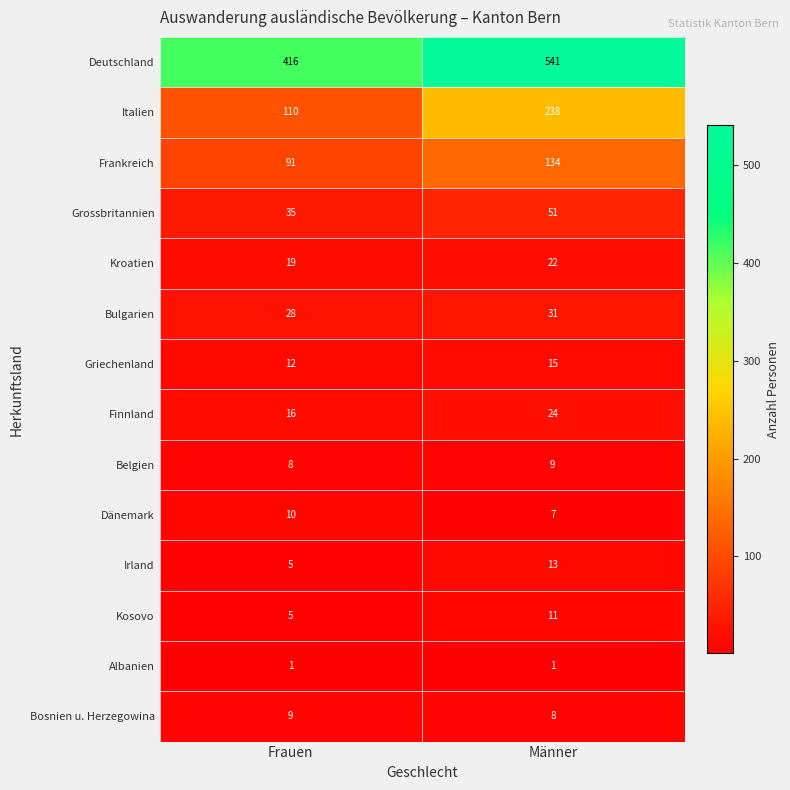

Reading right to left, list all the values displayed in this chart.

Deutschland: Männer=541	Frauen=416
Italien: Männer=238	Frauen=110
Frankreich: Männer=134	Frauen=91
Grossbritannien: Männer=51	Frauen=35
Kroatien: Männer=22	Frauen=19
Bulgarien: Männer=31	Frauen=28
Griechenland: Männer=15	Frauen=12
Finnland: Männer=24	Frauen=16
Belgien: Männer=9	Frauen=8
Dänemark: Männer=7	Frauen=10
Irland: Männer=13	Frauen=5
Kosovo: Männer=11	Frauen=5
Albanien: Männer=1	Frauen=1
Bosnien u. Herzegowina: Männer=8	Frauen=9